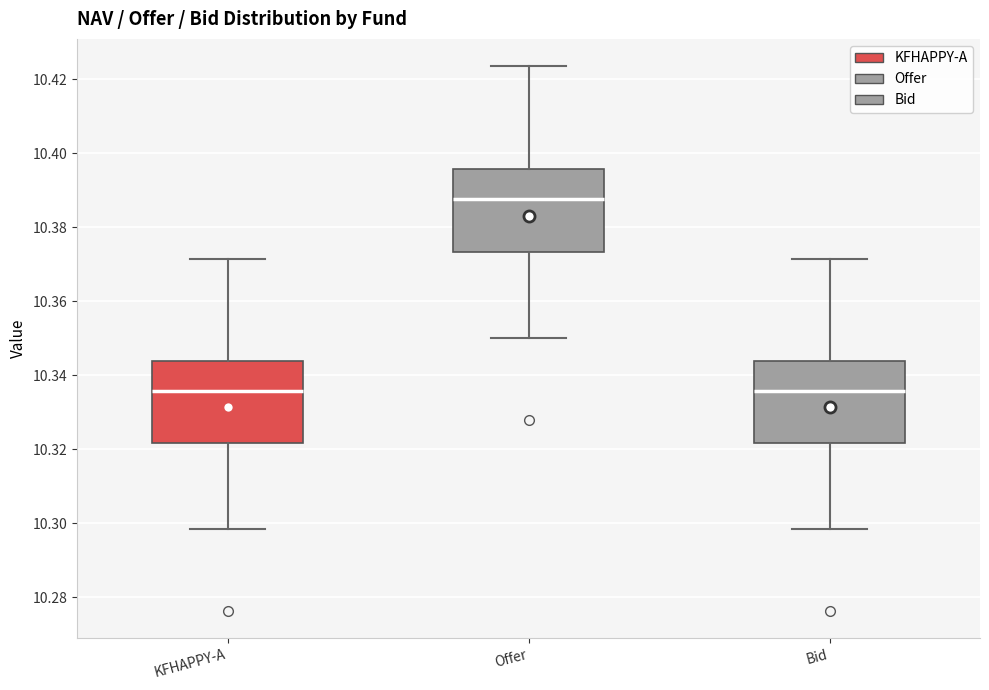

Reading left to right, read every box against the y-axis: the position of its median line, the range the box covers, and the ends of its whiskers. The values are not printed on the chart, so give them approximately, as read against the axis.

KFHAPPY-A: median 10.336, box 10.322 to 10.344, whiskers 10.298 to 10.372
Offer: median 10.388, box 10.374 to 10.396, whiskers 10.350 to 10.424
Bid: median 10.336, box 10.322 to 10.344, whiskers 10.298 to 10.372